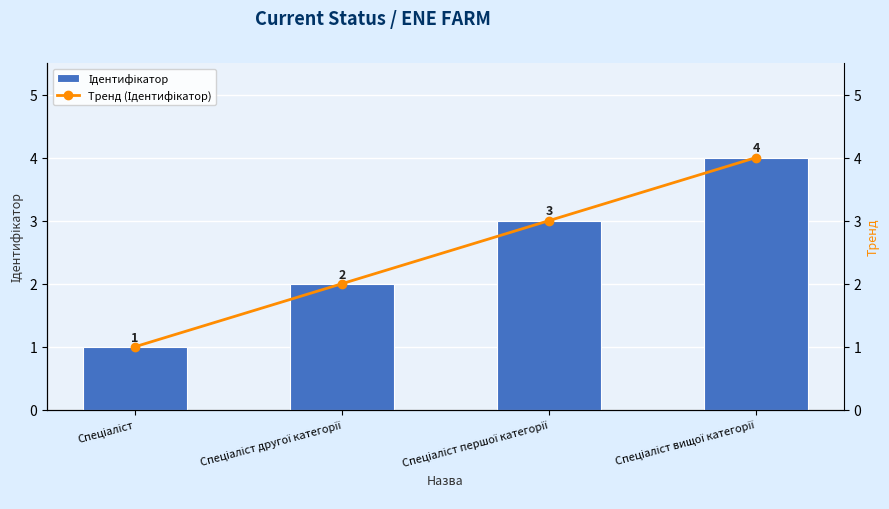

Which series has the largest total across all categories?

Ідентифікатор